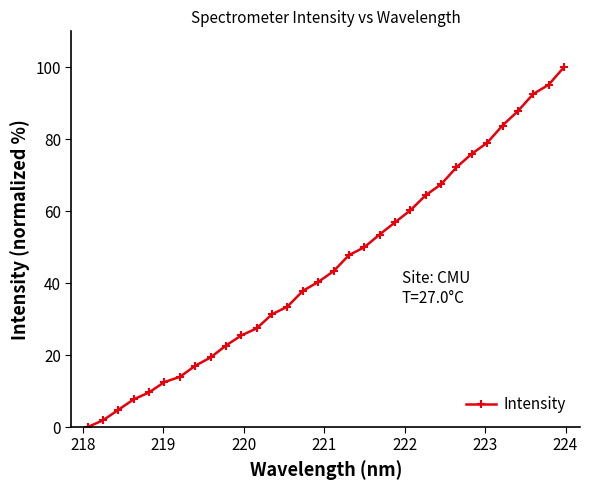

Reading right to left, extract all data points from this chart.

100.0	95.1	92.6	87.8	83.8	79.0	76.0	72.2	67.5	64.5	60.2	56.9	53.5	50.0	47.8	43.3	40.3	37.9	33.5	31.4	27.4	25.5	22.7	19.3	17.0	13.9	12.5	9.6	7.7	4.8	1.9	0.0